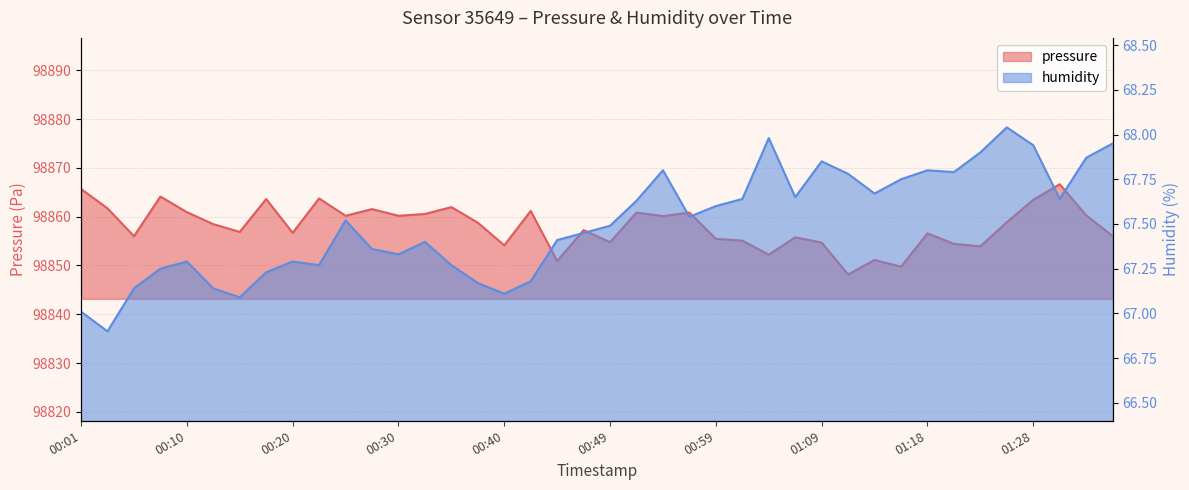

How many categories are shown in the chart?

40